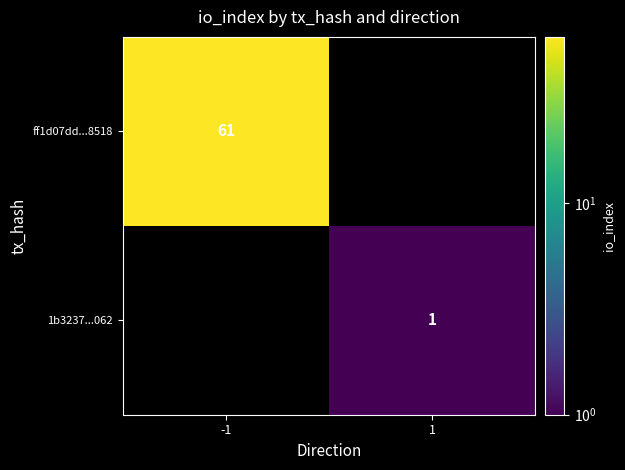

True or false: 1b3237...062 has a value of 1 at 1.

True